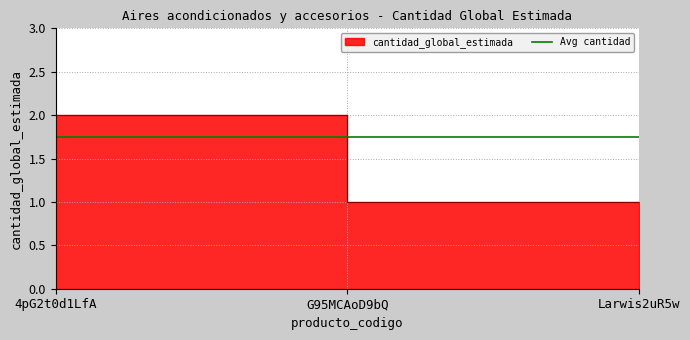

Is it true that the value at Larwis2uR5w is 1?

True